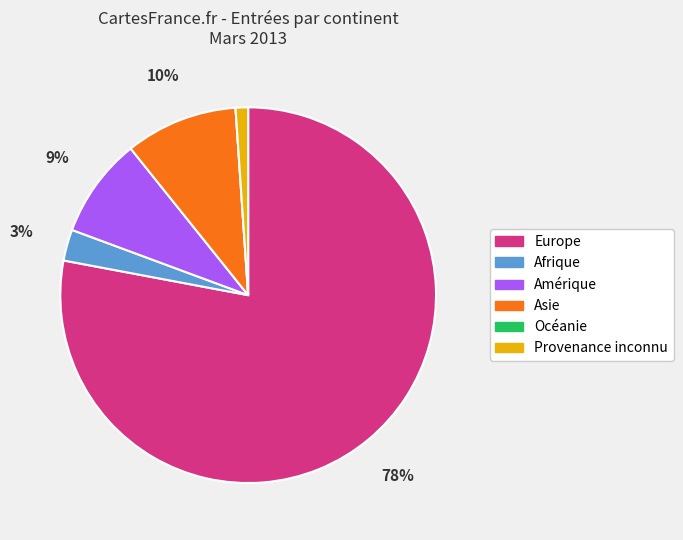

What is the largest slice in the pie chart?

Europe